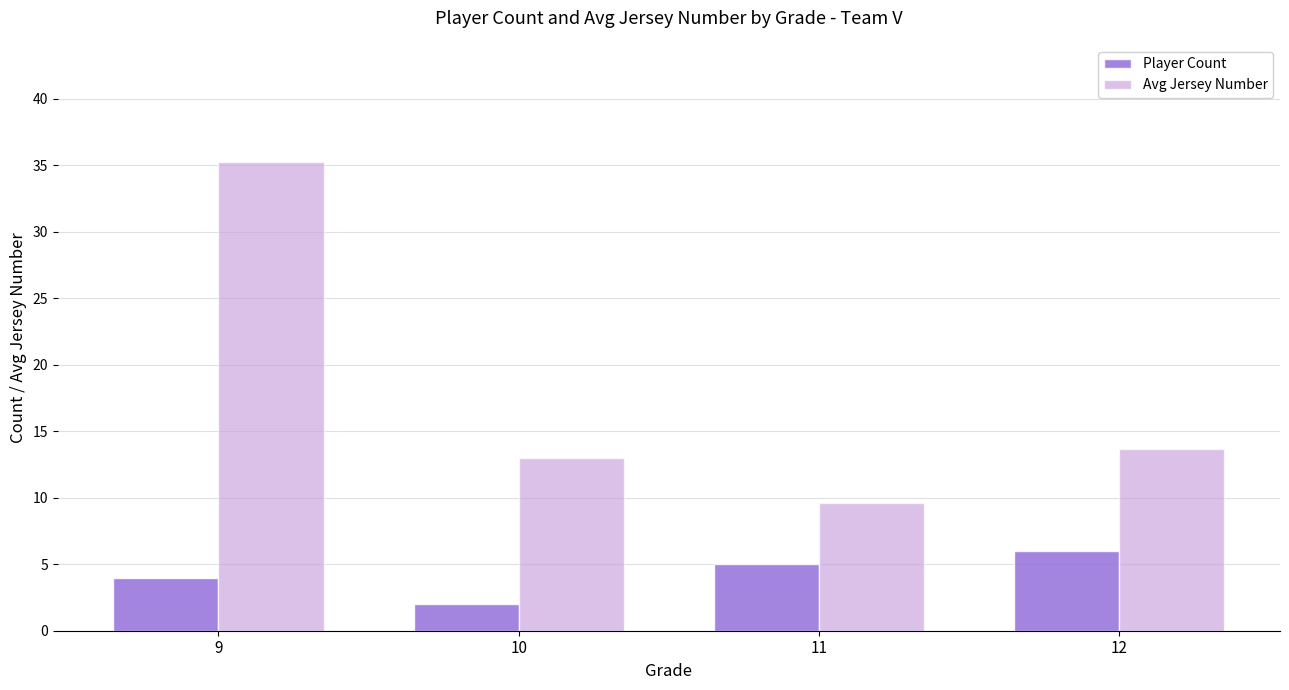

Is the value of Player Count at 11 greater than the value of Avg Jersey Number at 11?

No